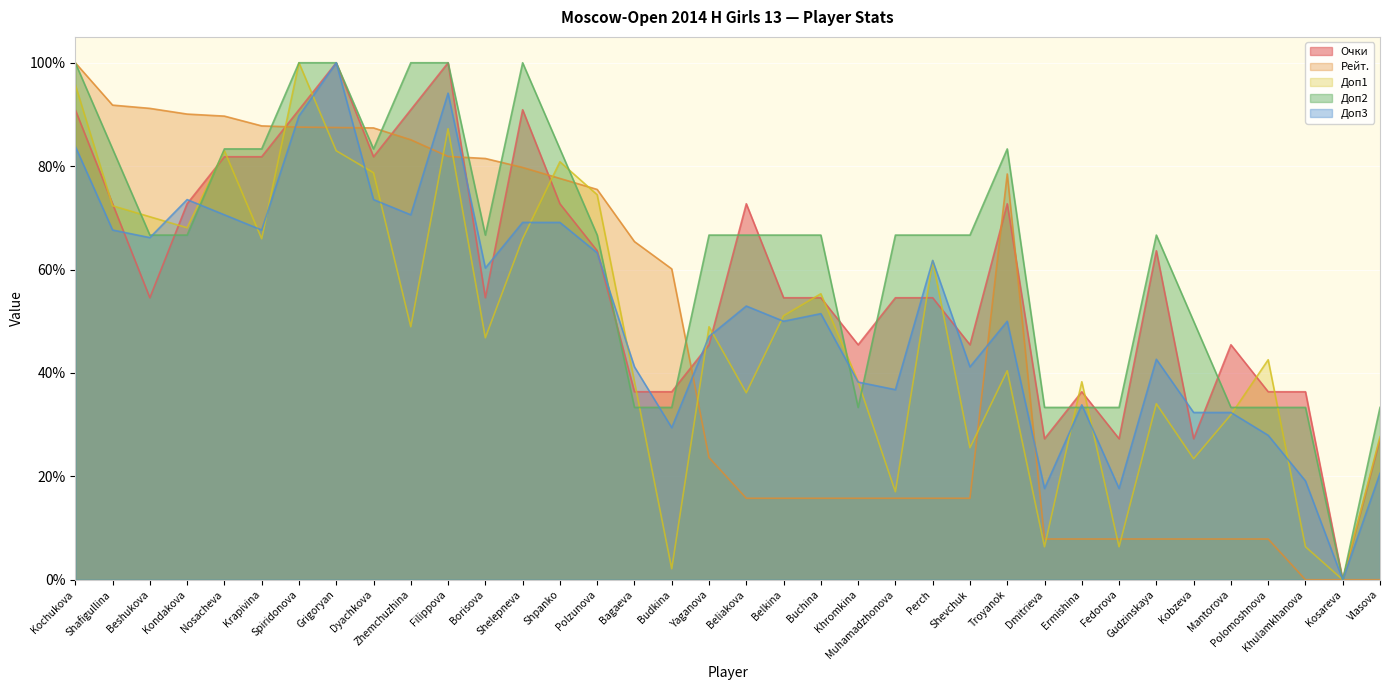

Does the chart display data point markers on the line(s)?

No